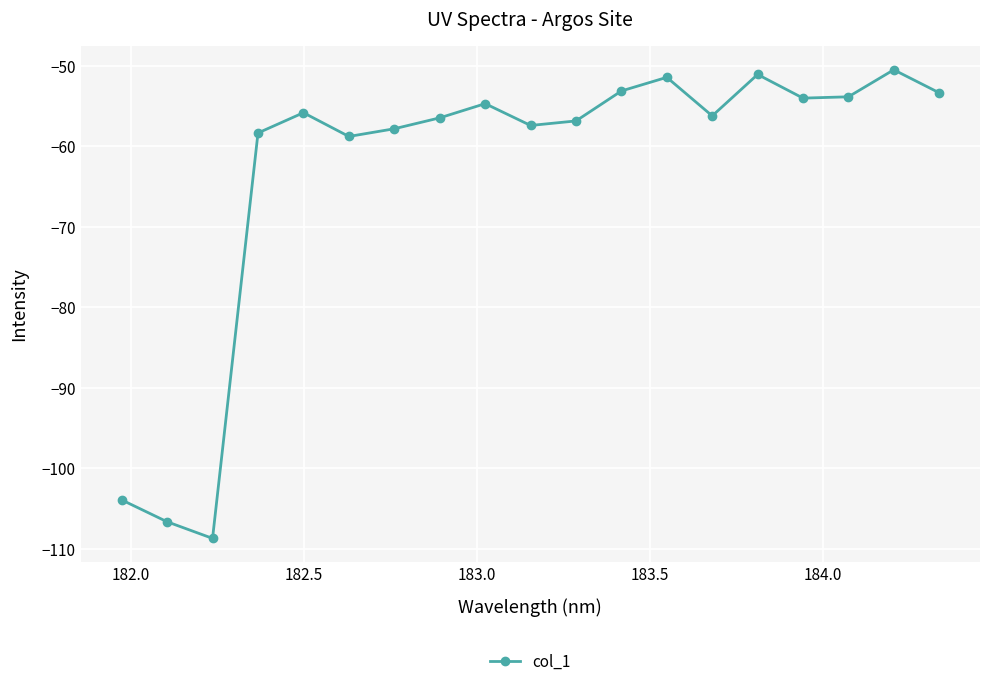

Count the number of categories in the chart.

19